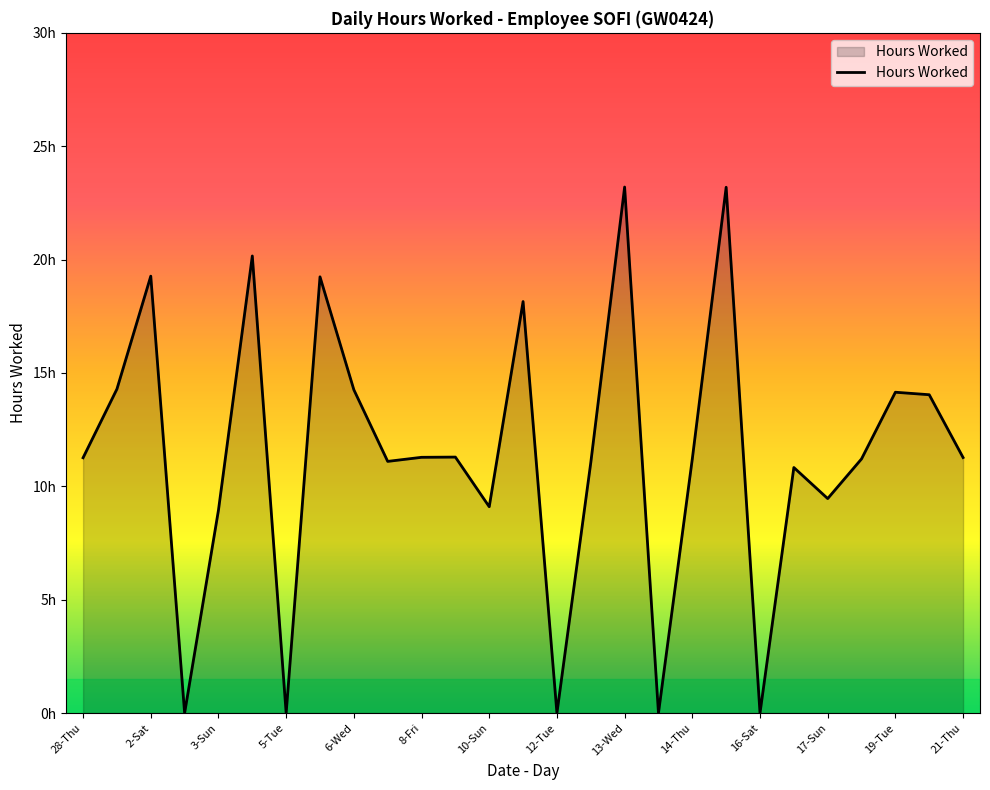

What is the difference between the maximum and minimum values?

23.2